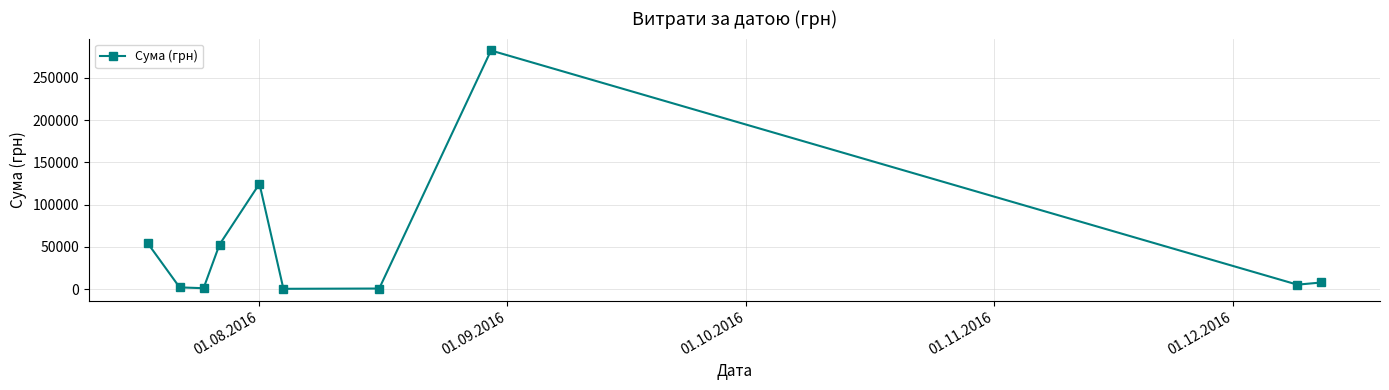

What is the average value?

53274.5